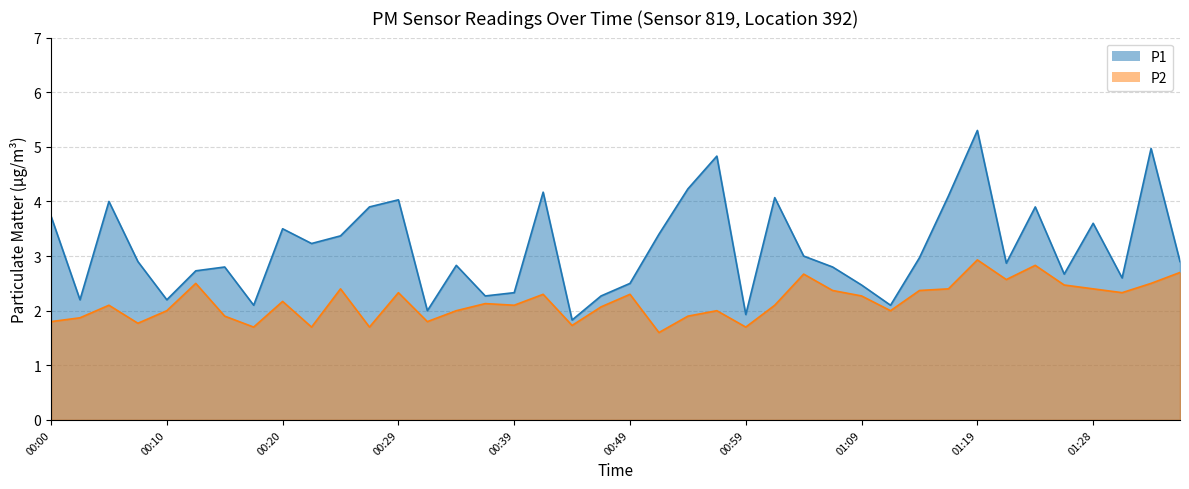

What is the difference between the P2 values at 01:11 and 00:42?

0.3